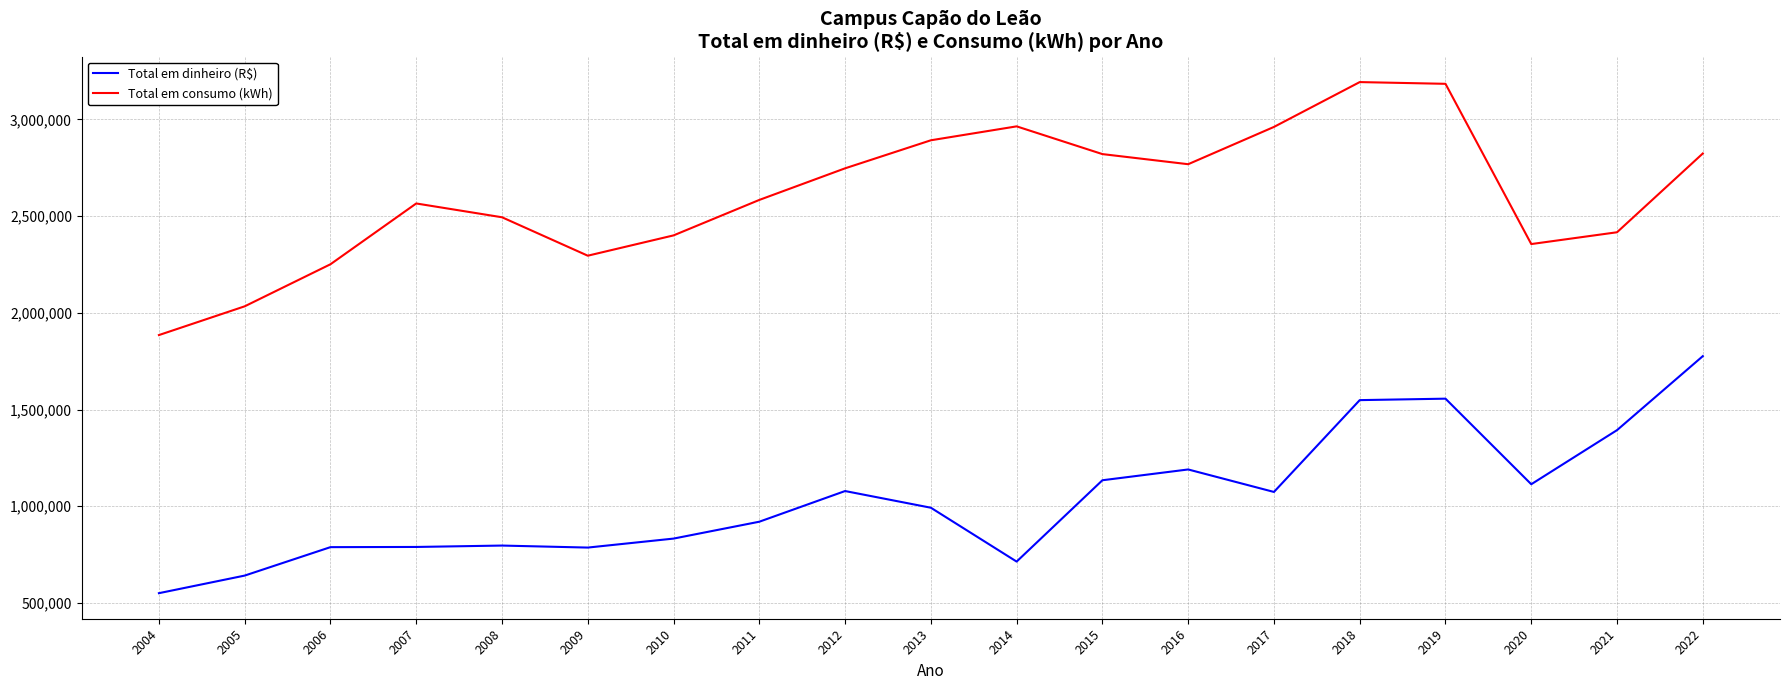

What value does the Total em consumo (kWh) series have at 2020?

2355824.0